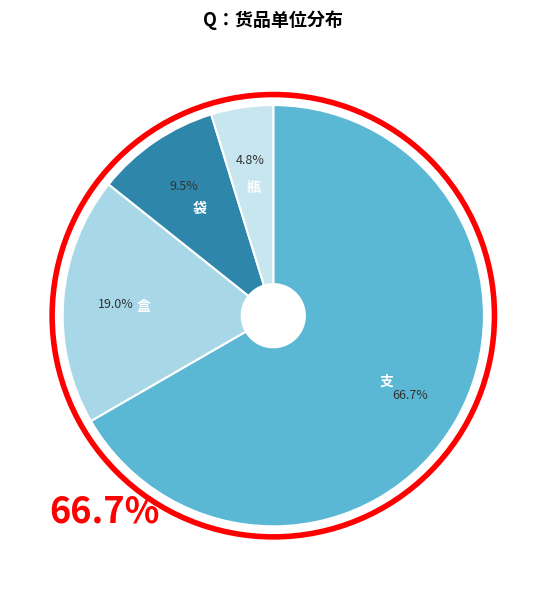

Which slice is the largest?

支